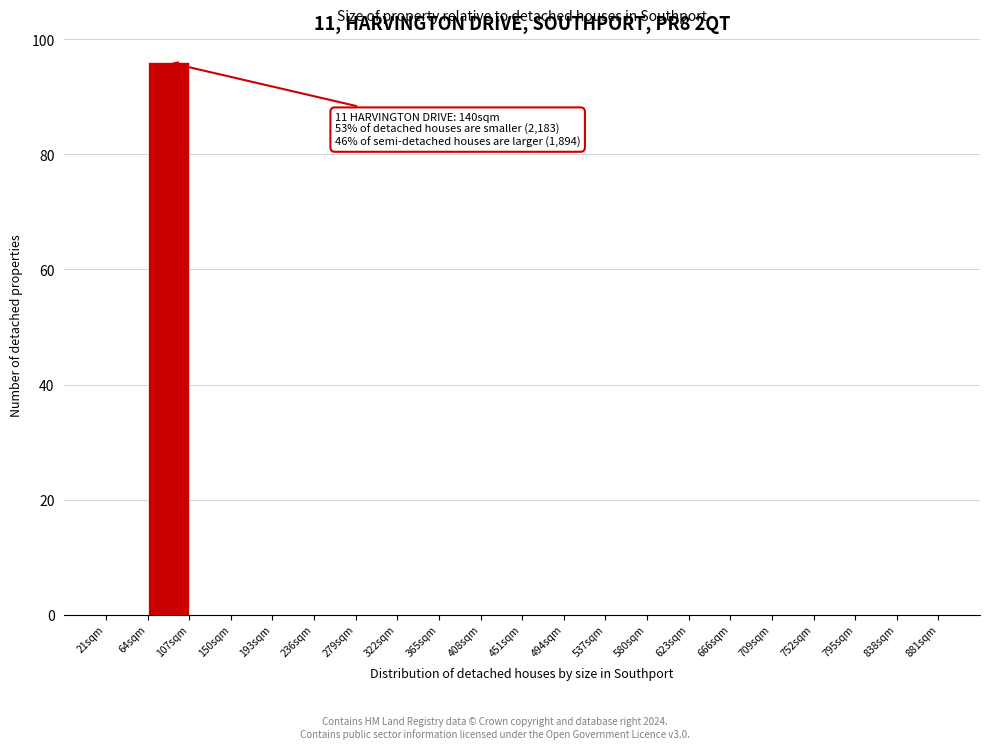

Over which range of the x-axis is the bar tallest?

64 to 107